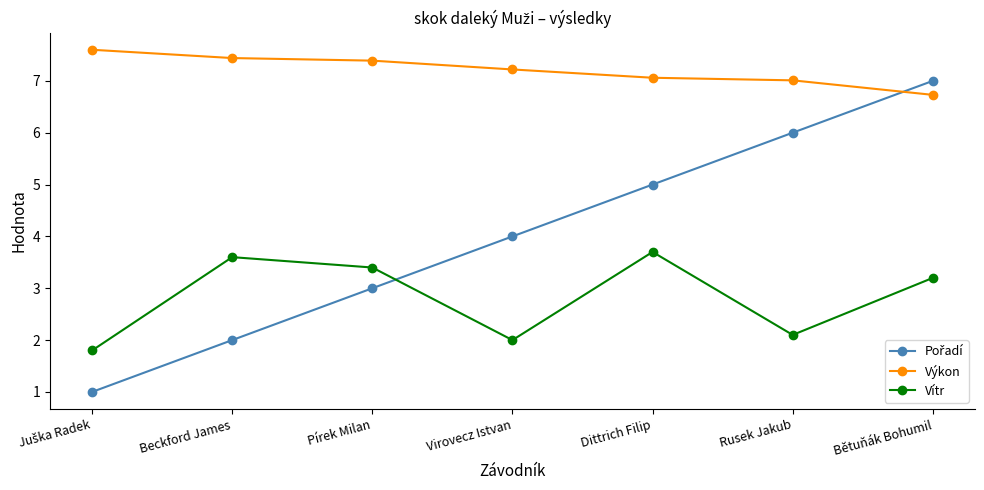

The Vítr series shows 3.7 at Dittrich Filip. True or false?

True